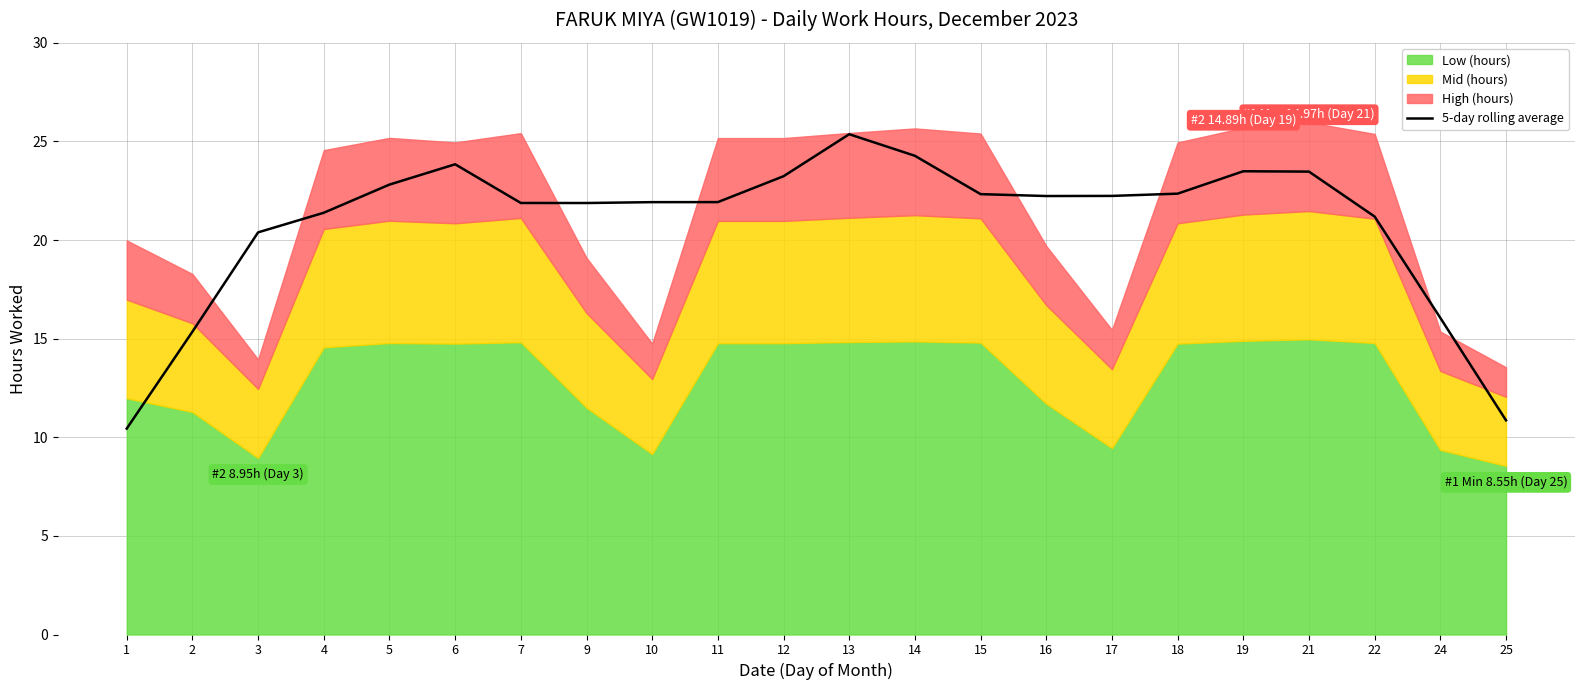

At which label does 5-day rolling average reach its peak?

13